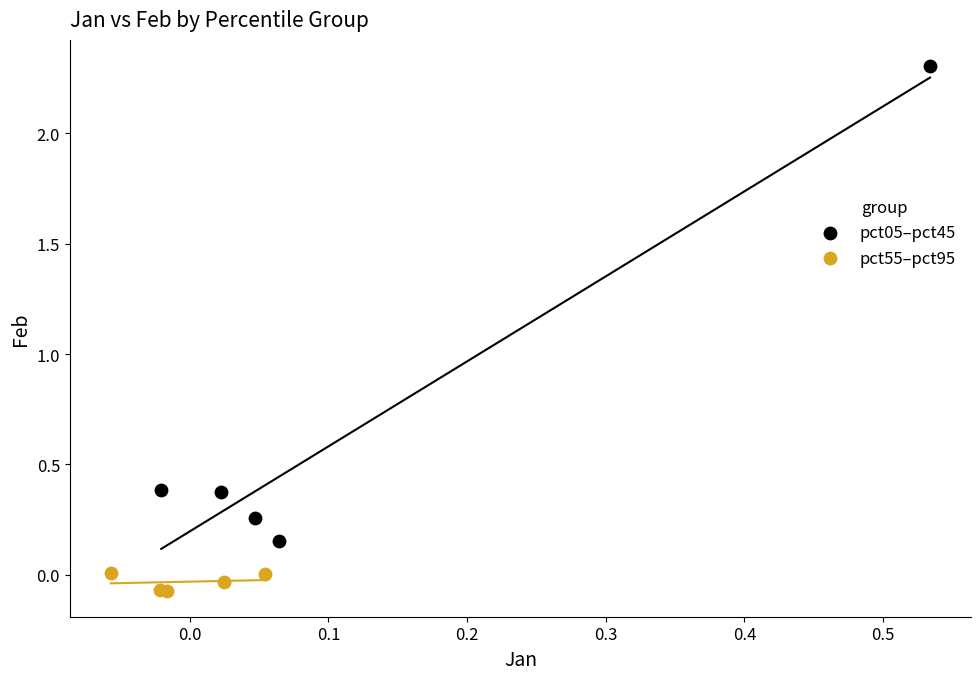

Which series contains the highest Y value?

pct05–pct45